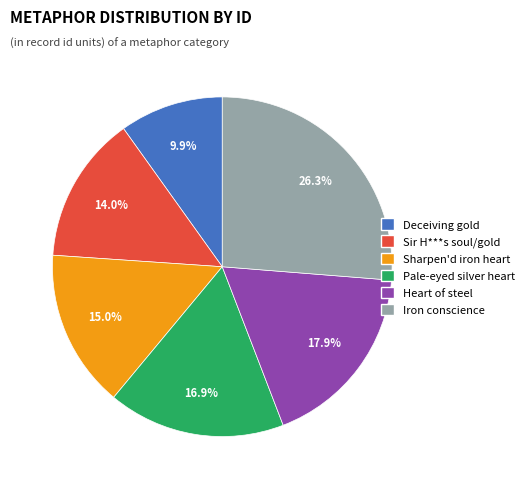

Does Sir H***s soul/gold represent more than half of the total?

No